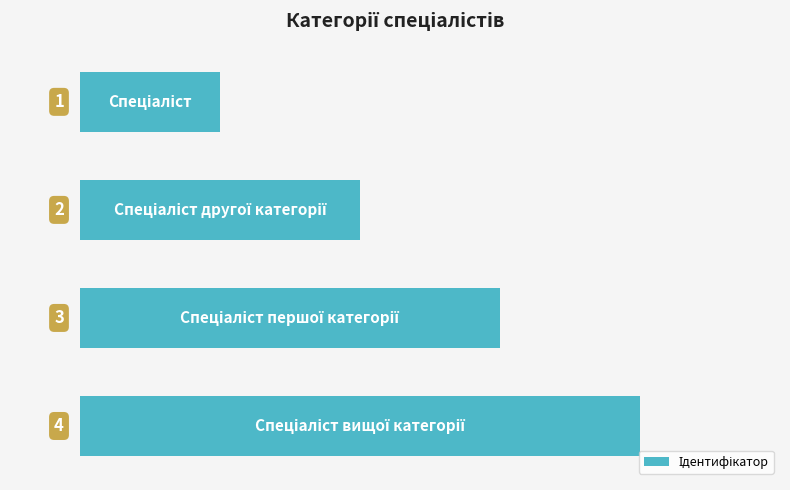

What is the difference between the maximum and minimum values?

3